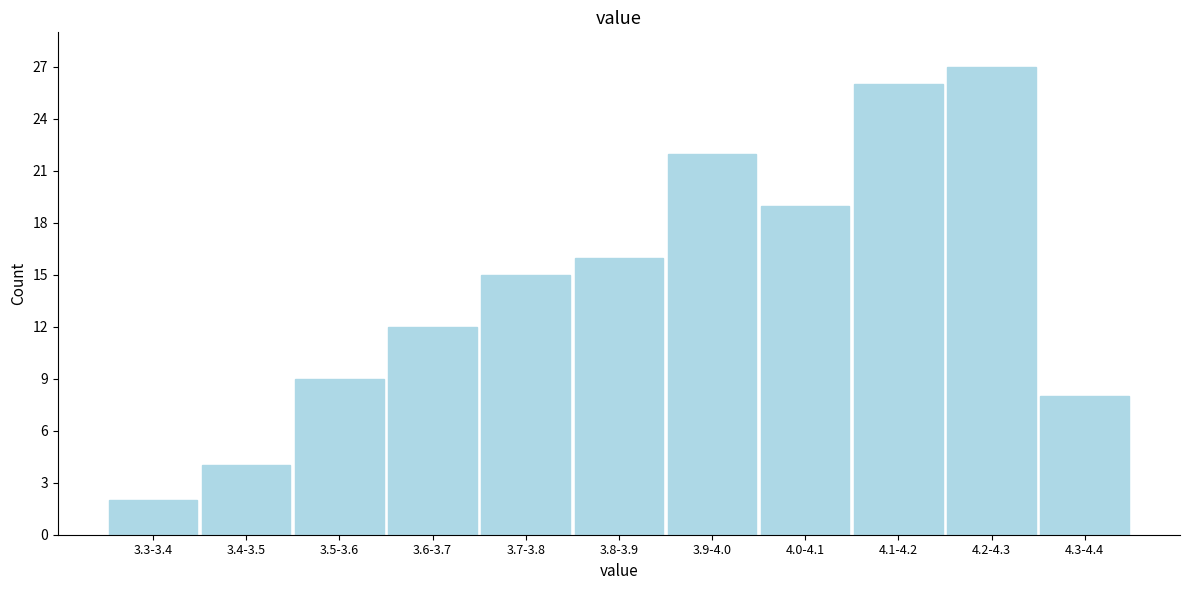

Reading left to right, what are all the values shown in this chart?

3.3-3.4=2	3.4-3.5=4	3.5-3.6=9	3.6-3.7=12	3.7-3.8=15	3.8-3.9=16	3.9-4.0=22	4.0-4.1=19	4.1-4.2=26	4.2-4.3=27	4.3-4.4=8